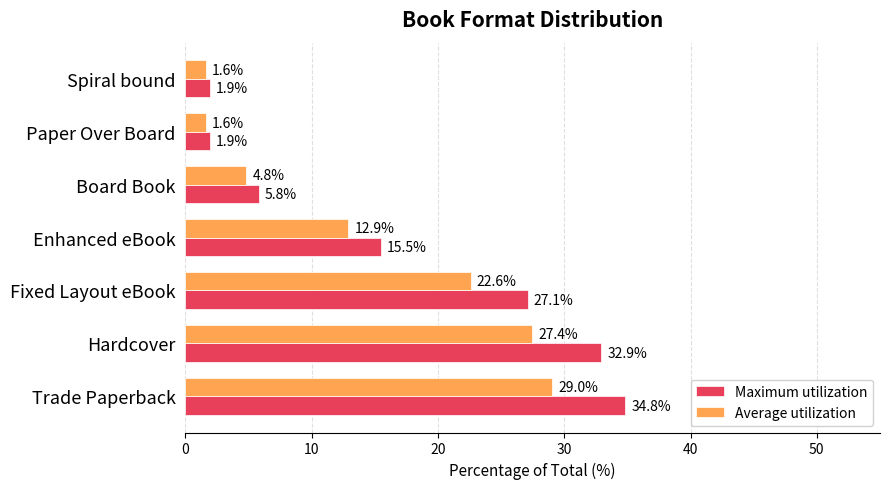

What is the maximum value shown in the chart?

34.8